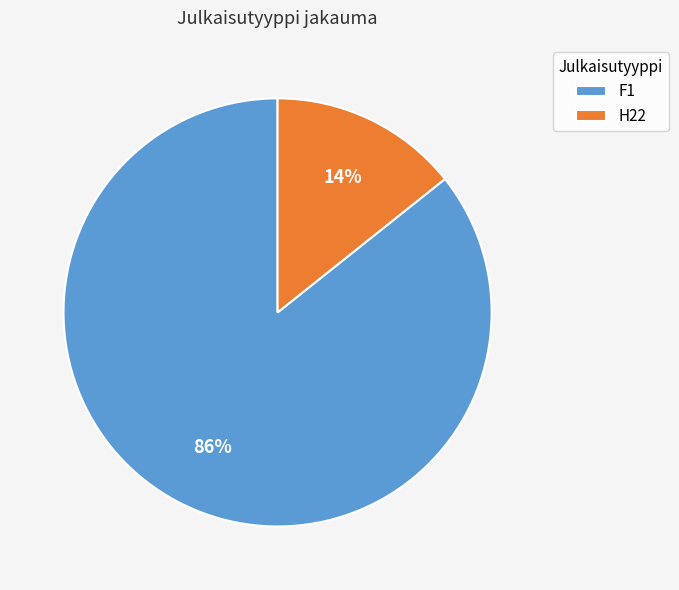

The F1 slice represents 86% of the pie. True or false?

True